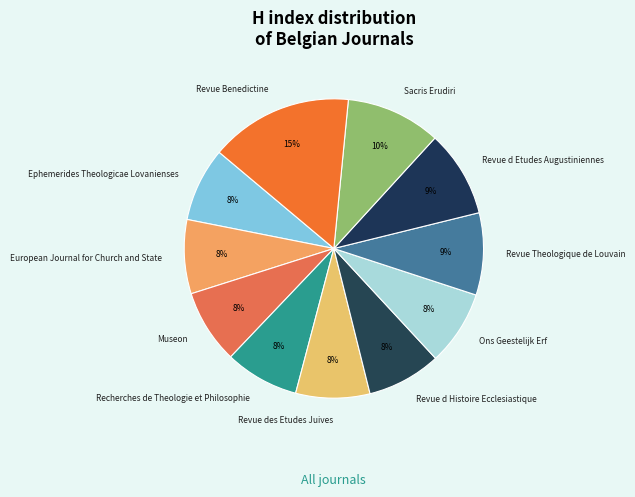

How many slices are in this pie chart?

11